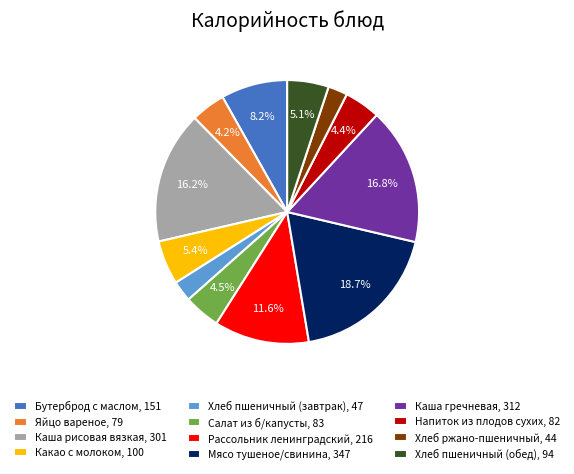

Is there any slice that represents more than half of the pie?

No